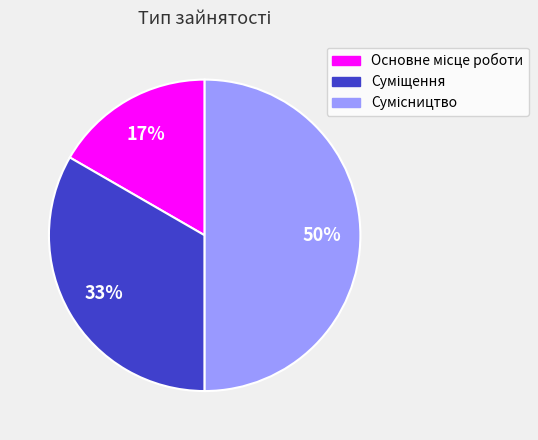

To the nearest percent, what is the average slice percentage?

33%